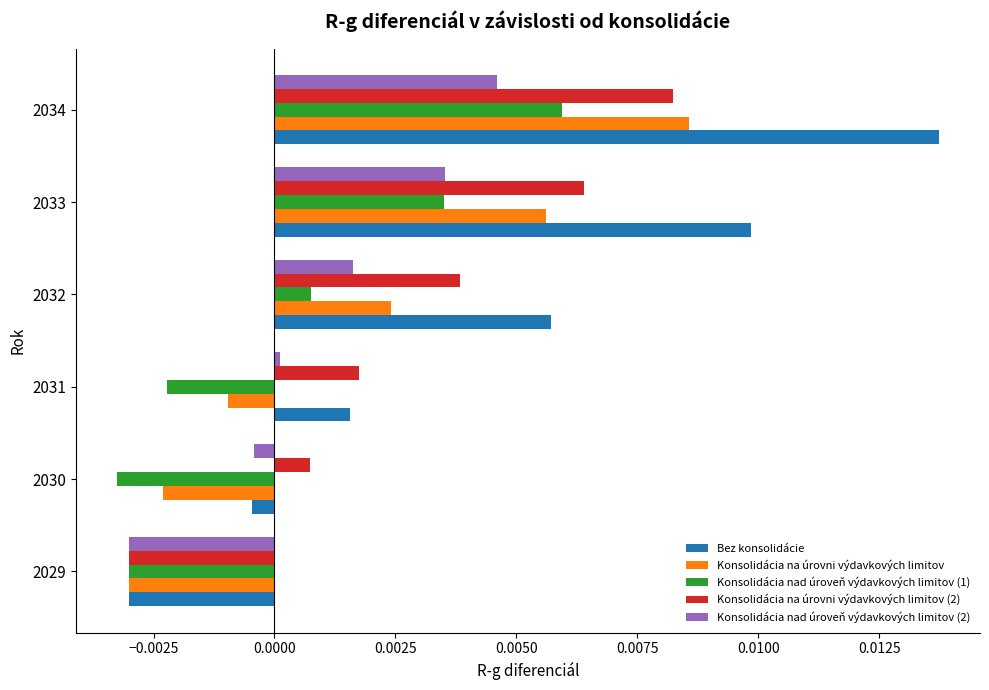

The value of Bez konsolidácie at 2031 is 0.0. True or false?

True